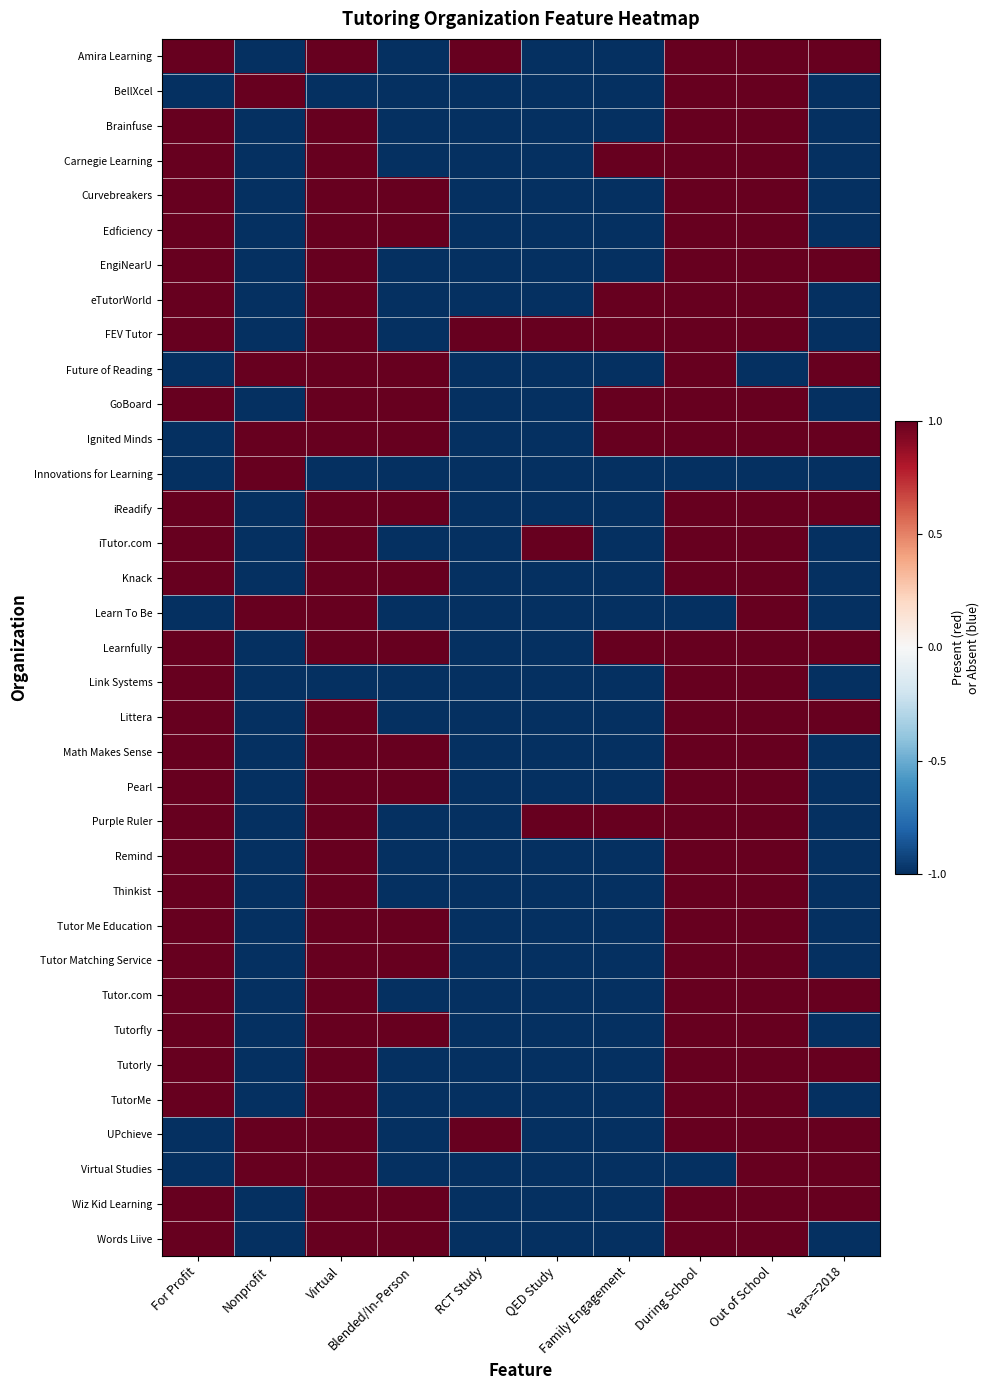

At which category is the sum across all series the highest?

Out of School